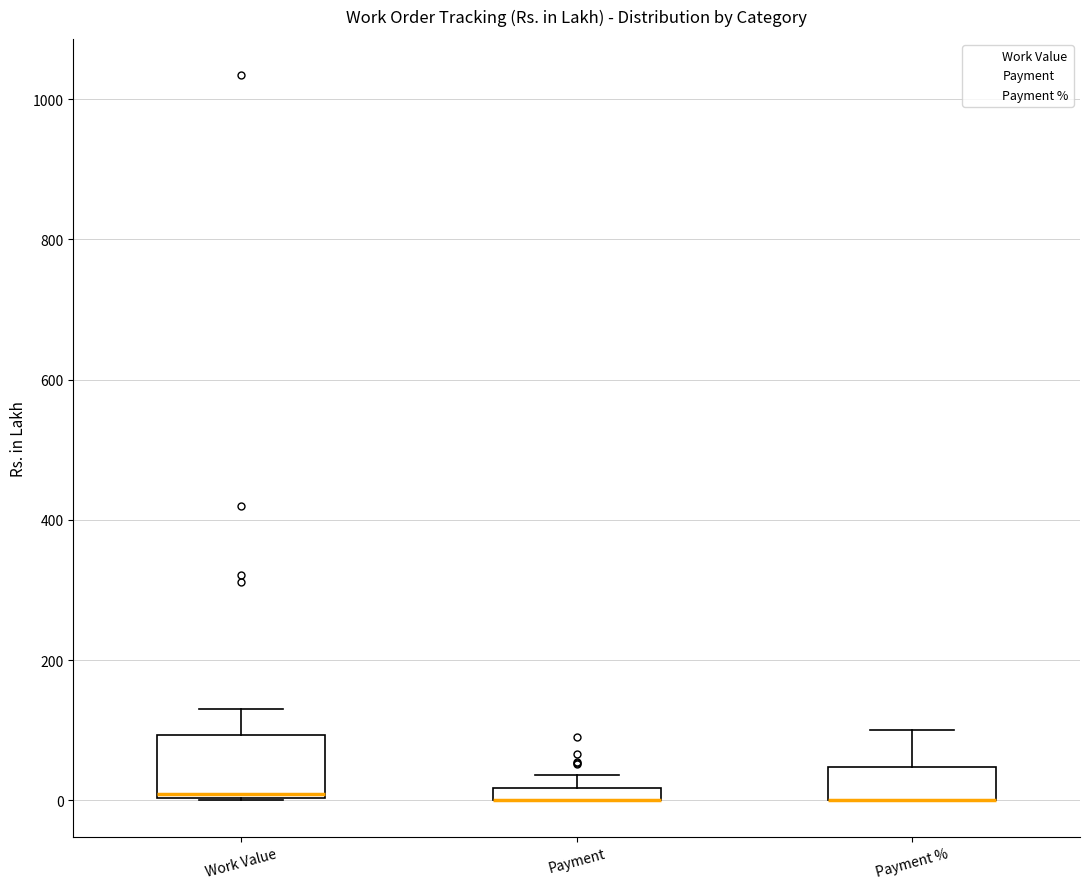

Where is the lower edge of the box for Payment % on the y-axis? The values are not printed on the chart, so give them approximately, as read against the axis.

0